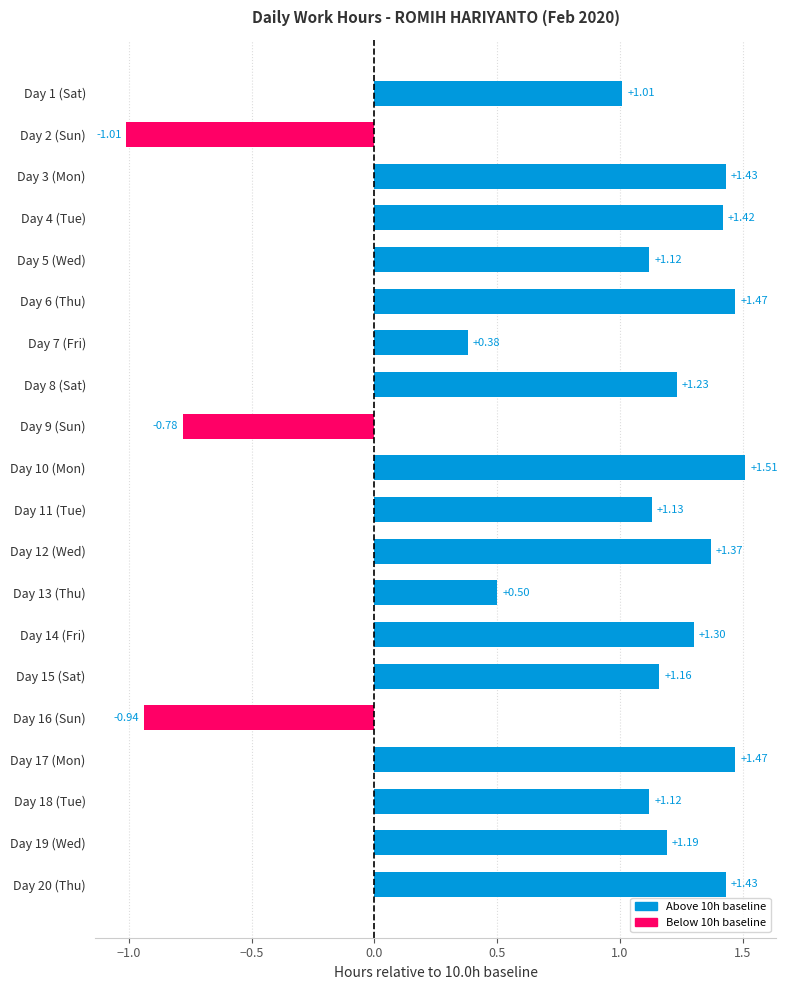

What is the sum of the values at Day 8 (Sat) and Day 13 (Thu)?

1.7